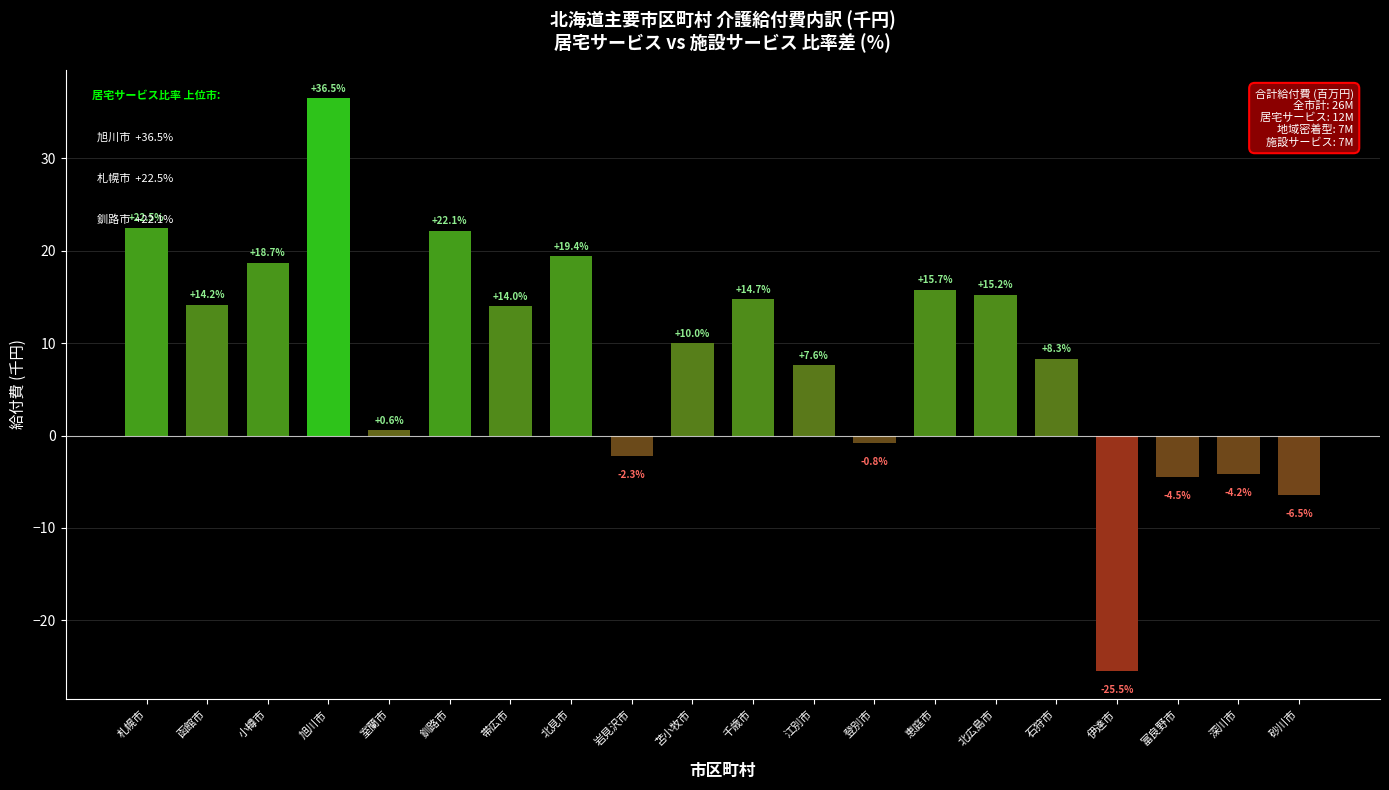

What is the greatest value displayed?

36.5